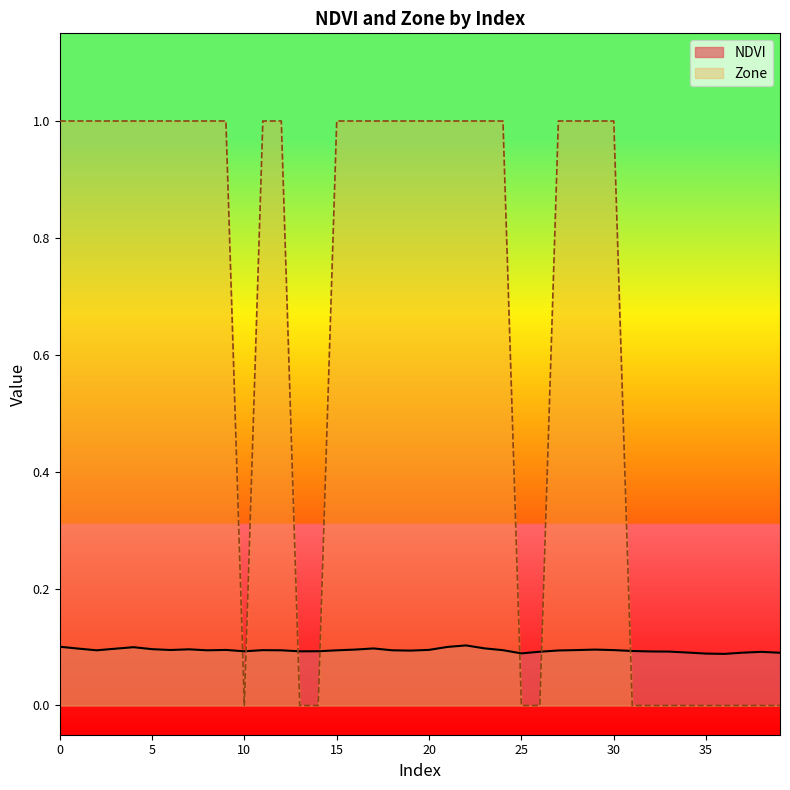

How many times do Zone and NDVI cross each other?

7